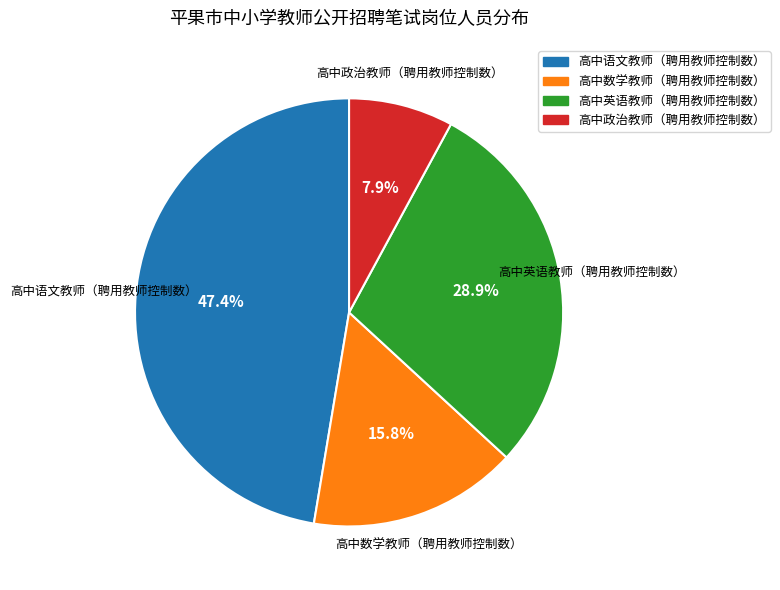

Which slice is the largest?

高中语文教师（聘用教师控制数）